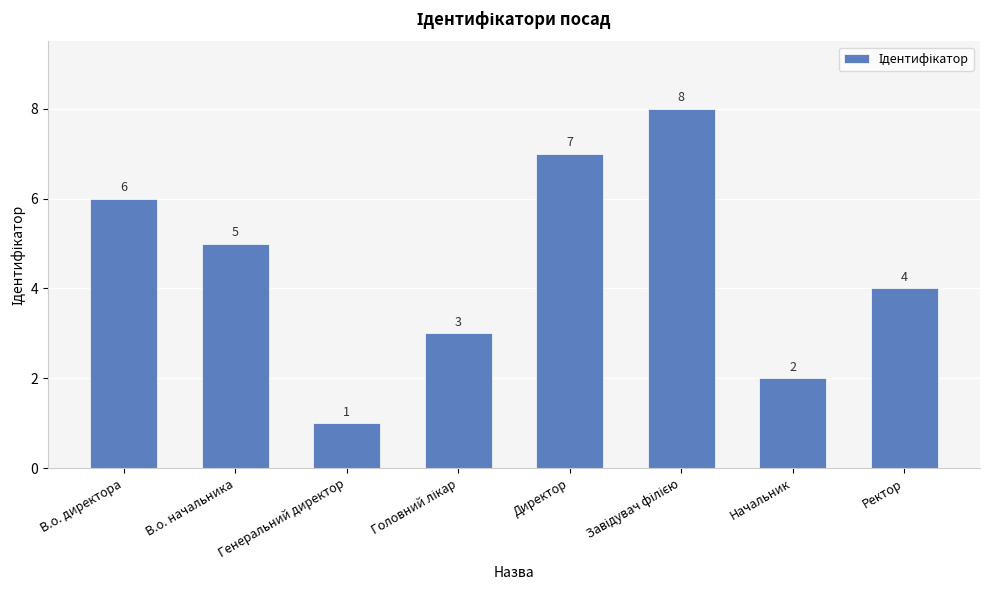

What is the sum of all values?

36